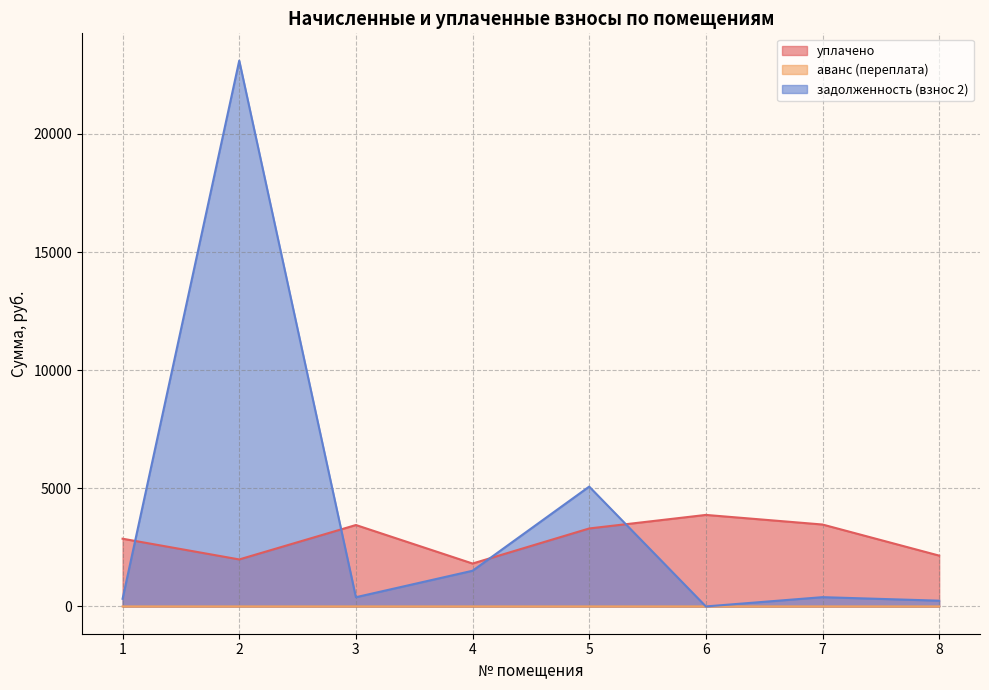

Where is the first local minimum for задолженность (взнос 2)?

3